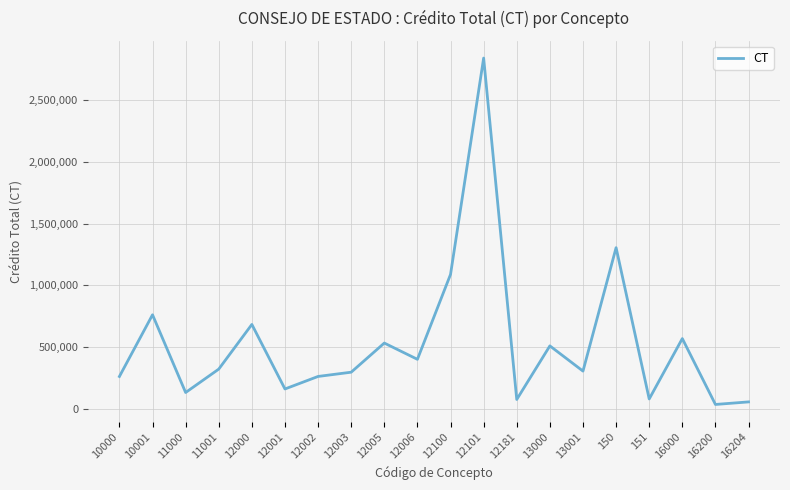

How many series are shown in this chart?

1